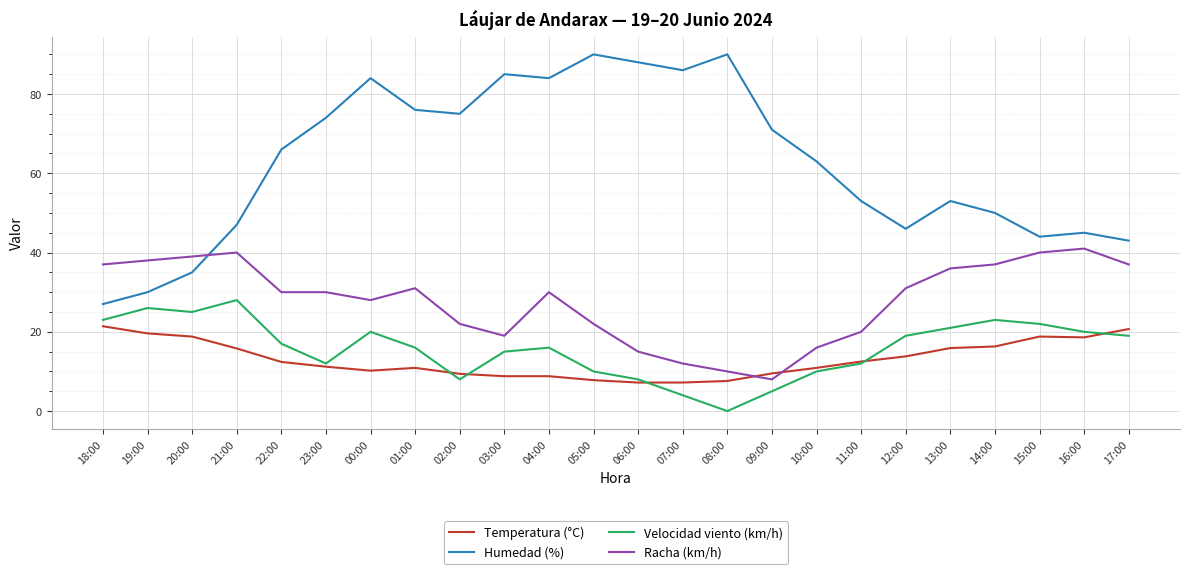

True or false: Velocidad viento (km/h) and Racha (km/h) cross at least once.

False